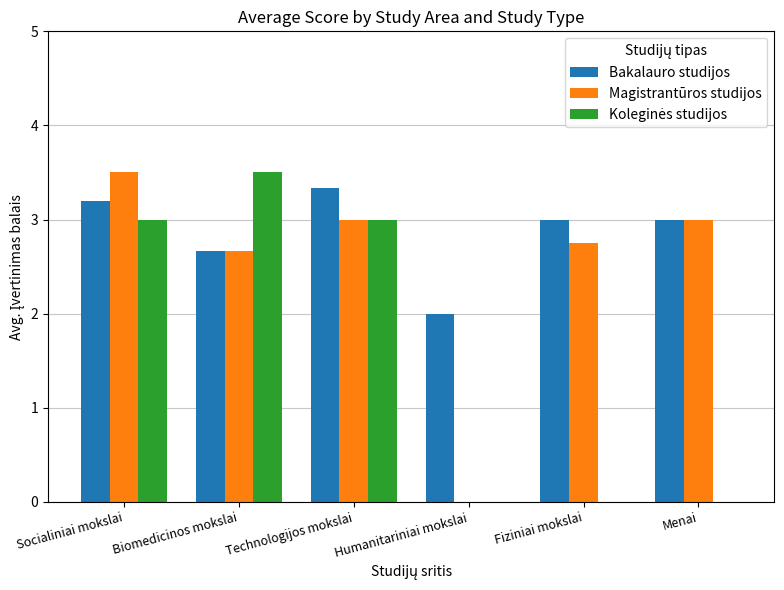

What is the total value across all series at Biomedicinos mokslai?

8.8